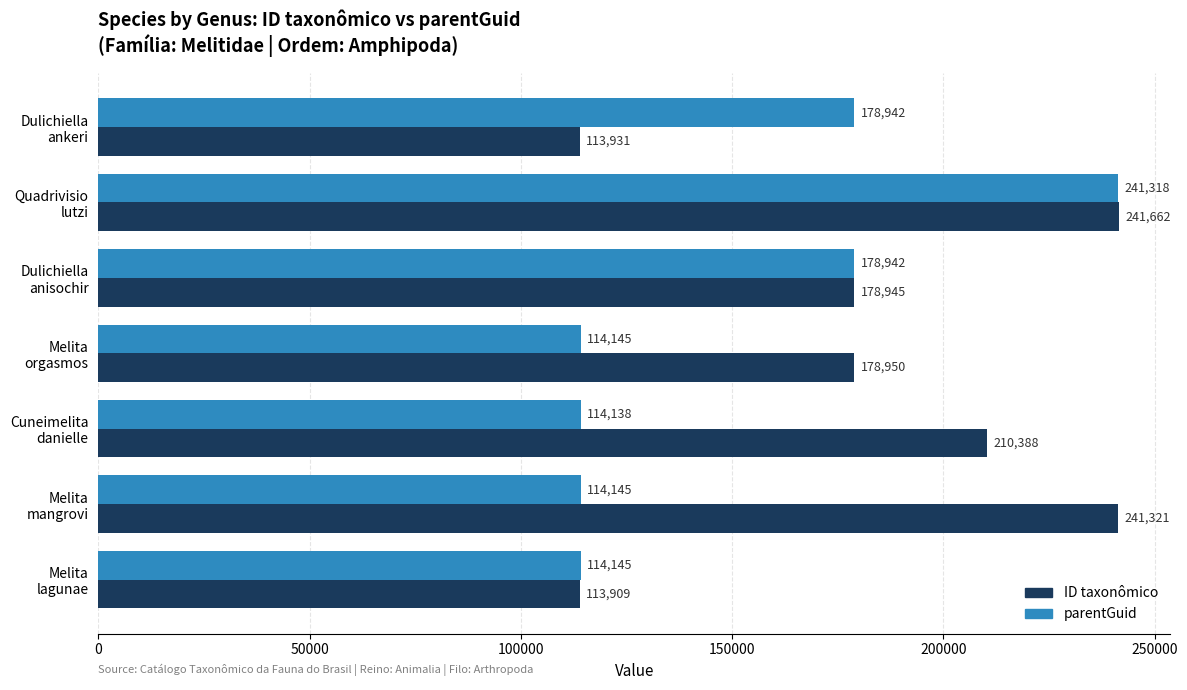

Which series has the largest total across all categories?

ID taxonômico